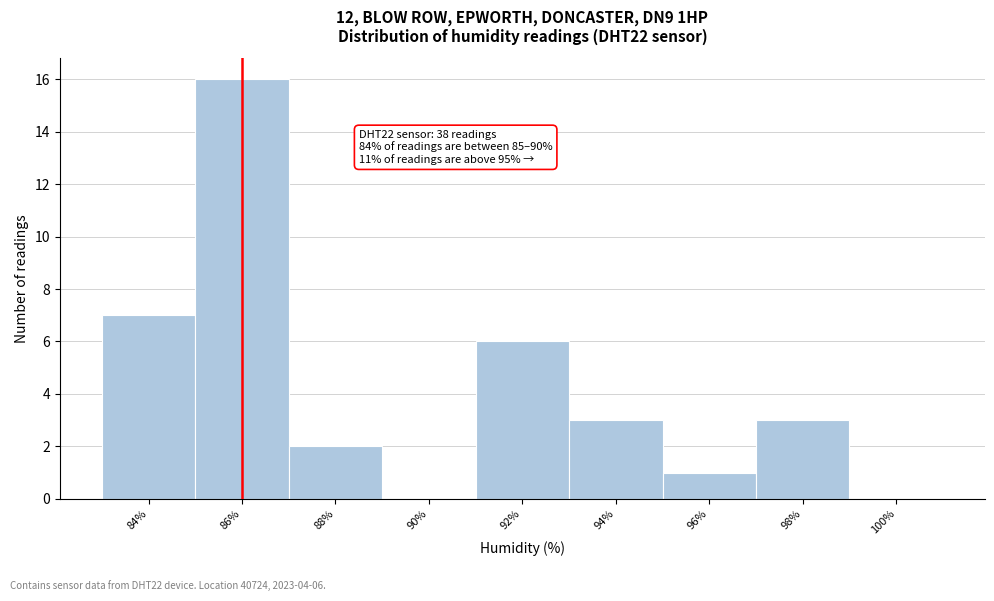

Reading left to right, extract all data points from this chart.

84%=7	86%=16	88%=2	90%=0	92%=6	94%=3	96%=1	98%=3	100%=0